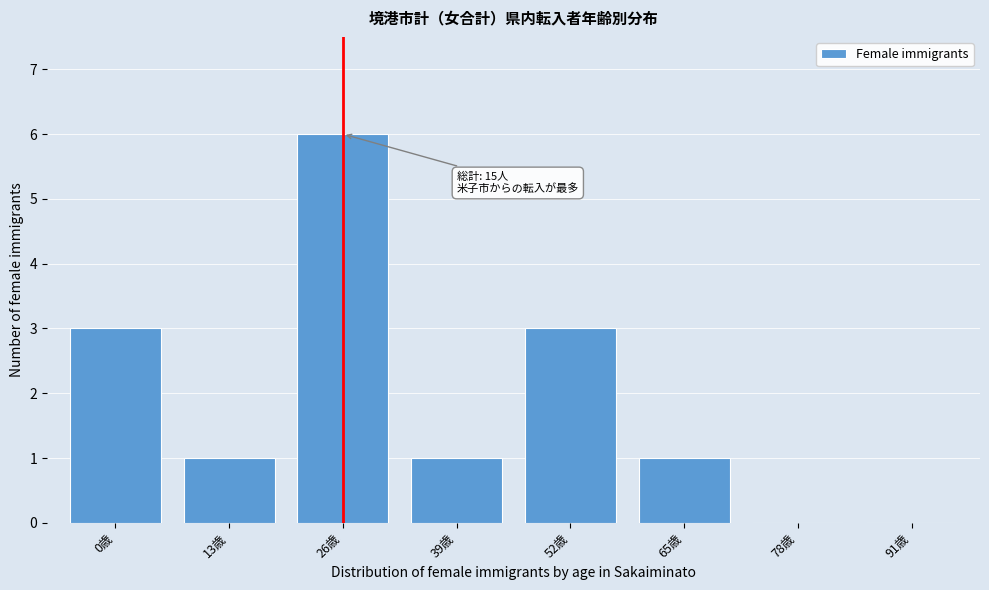

Reading left to right, transcribe all the data shown in this chart.

0歳=3	13歳=1	26歳=6	39歳=1	52歳=3	65歳=1	78歳=0	91歳=0